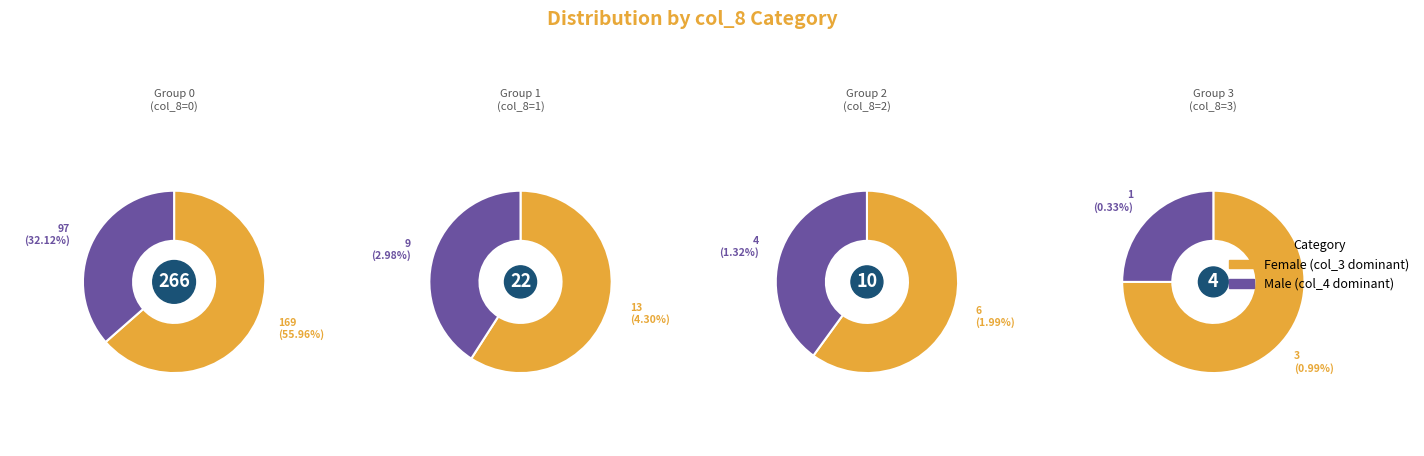

Does 2 account for over 50% of the chart?

No